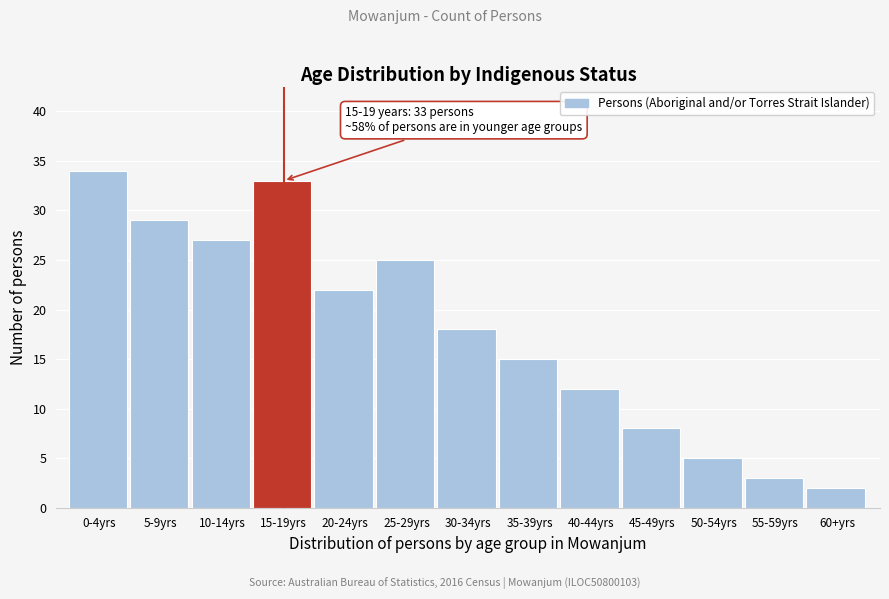

Reading right to left, extract all data points from this chart.

2	3	5	8	12	15	18	25	22	33	27	29	34